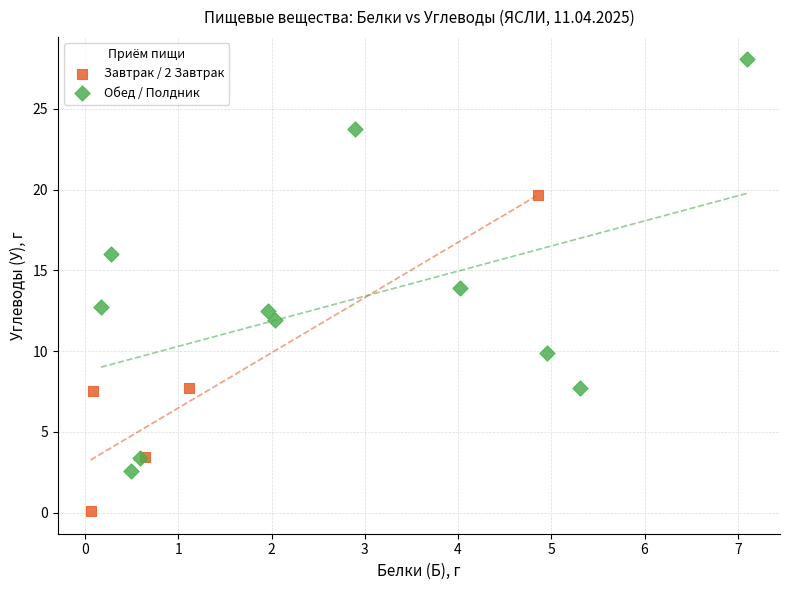

Which series has the largest Y range (max minus min)?

Обед / Полдник